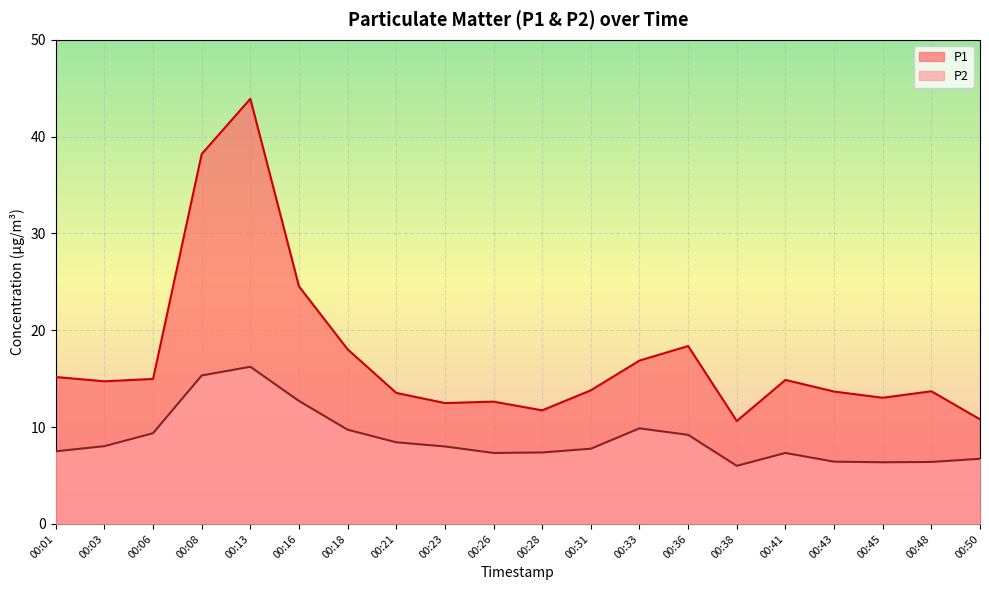

What is the value of the P1 point at the 12th from the left?

13.8